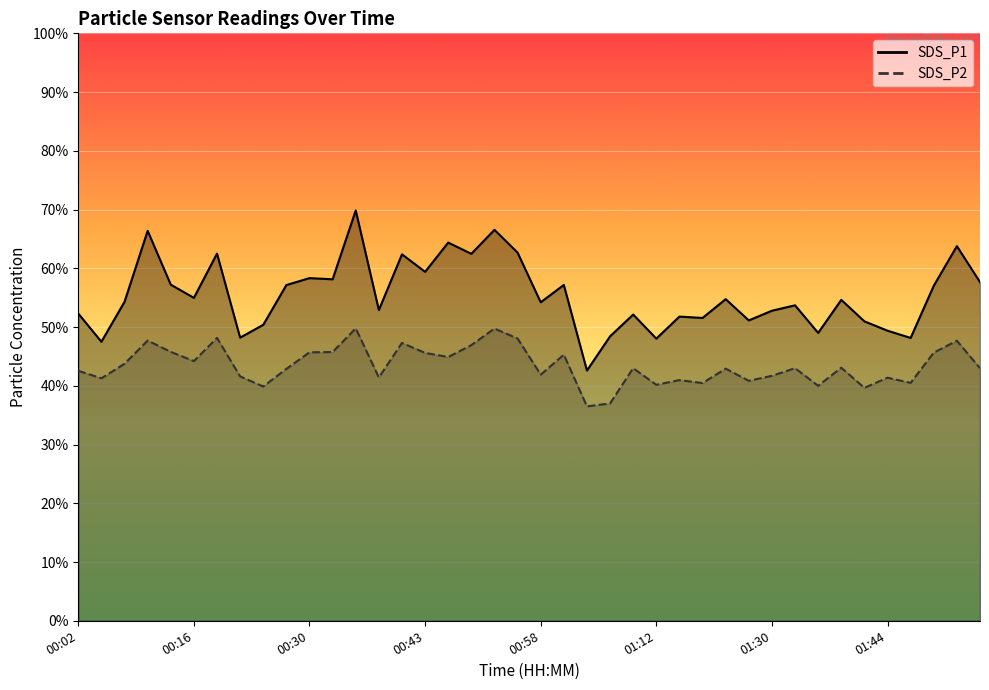

The value of SDS_P1 at 00:24 is 32.5. True or false?

False